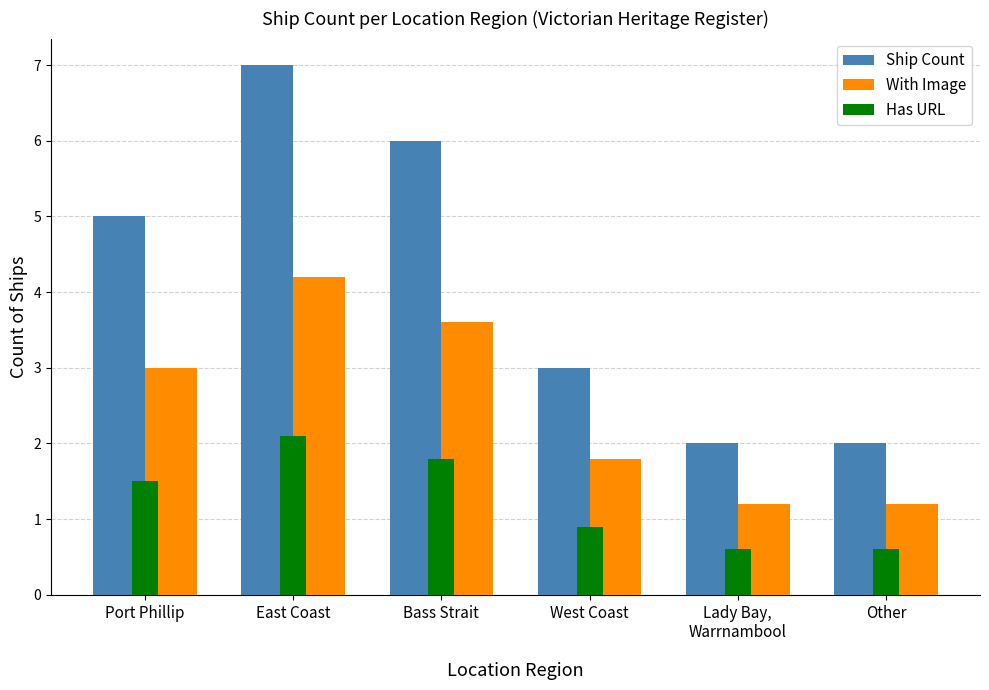

What position from the left is Lady Bay,
Warrnambool?

5